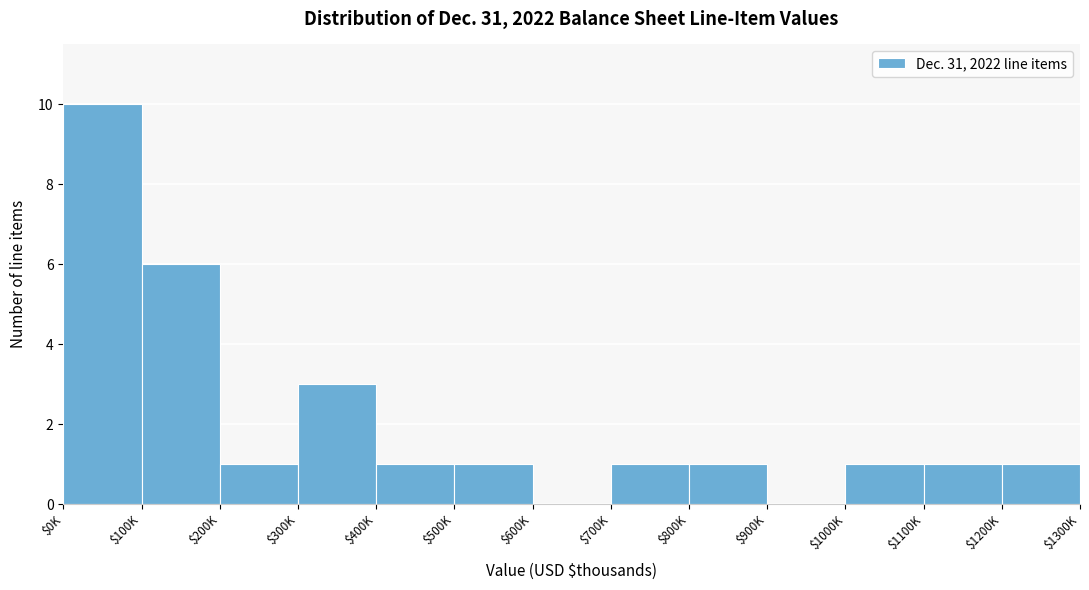

Is it true that the value at $900K is 7?

False